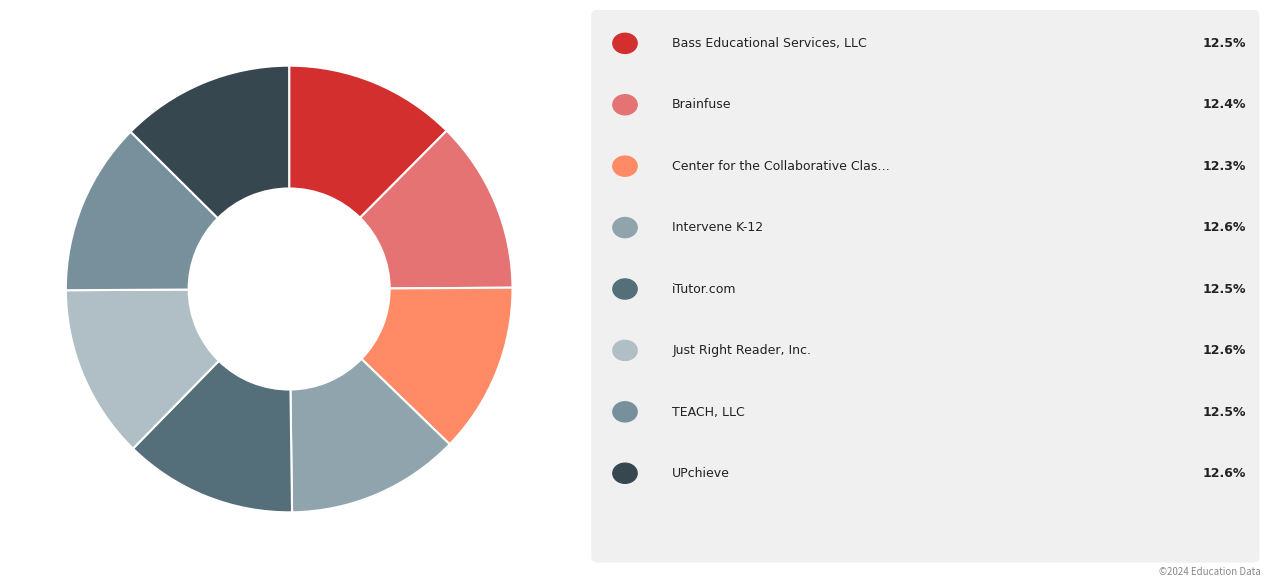

How many slices are in this pie chart?

8